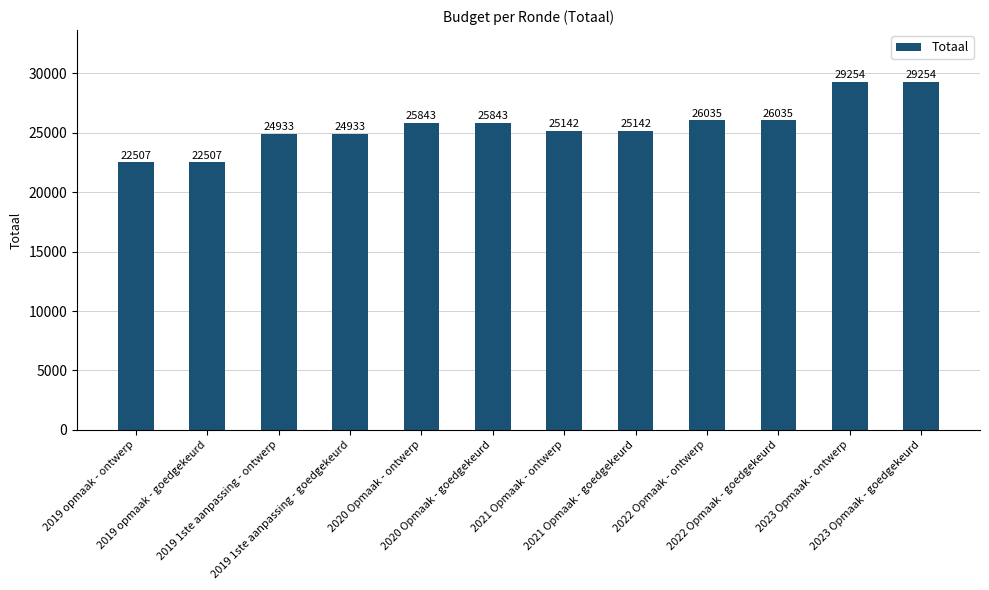

What position from the right is 2022 Opmaak - goedgekeurd?

3